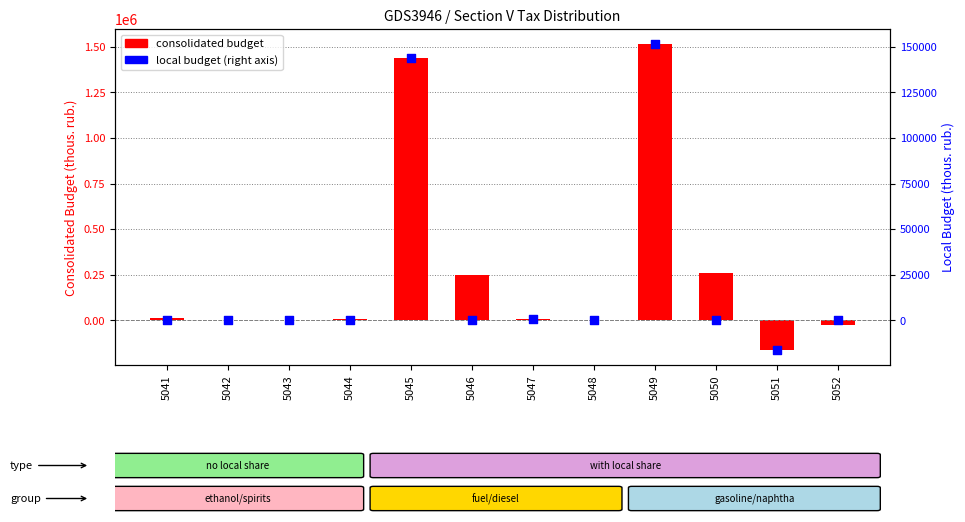

At how many categories does at least one series exceed 1104139?

2